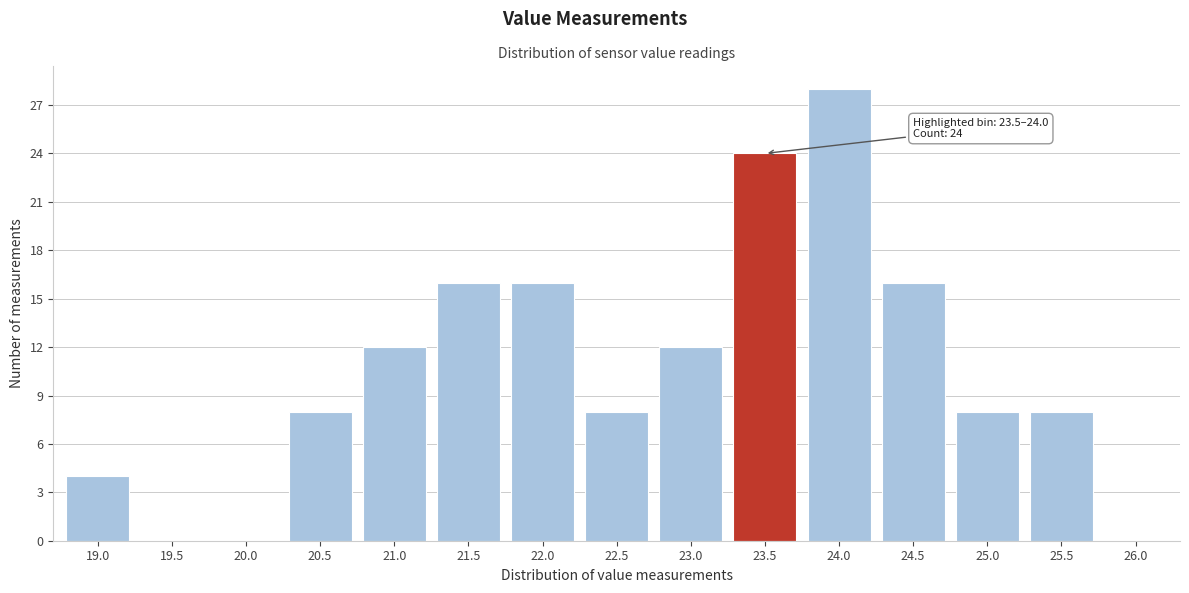

Reading left to right, extract all data points from this chart.

19.0=4	19.5=0	20.0=0	20.5=8	21.0=12	21.5=16	22.0=16	22.5=8	23.0=12	23.5=24	24.0=28	24.5=16	25.0=8	25.5=8	26.0=0